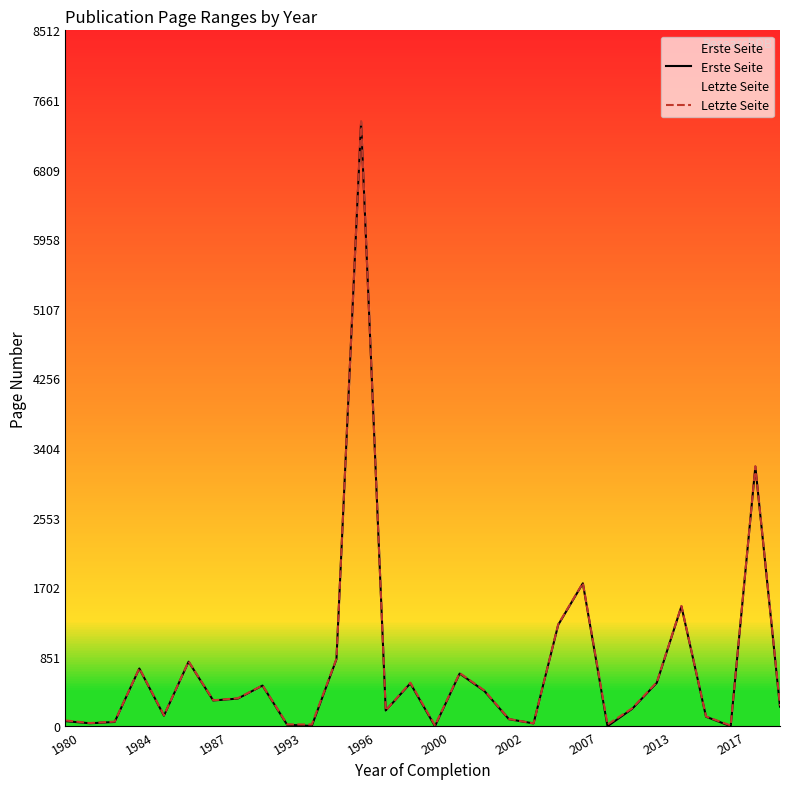

How many lines are shown in the chart?

2